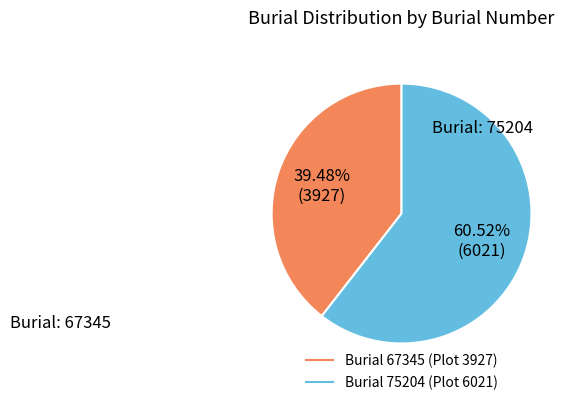

Is there any slice that represents more than half of the pie?

Yes